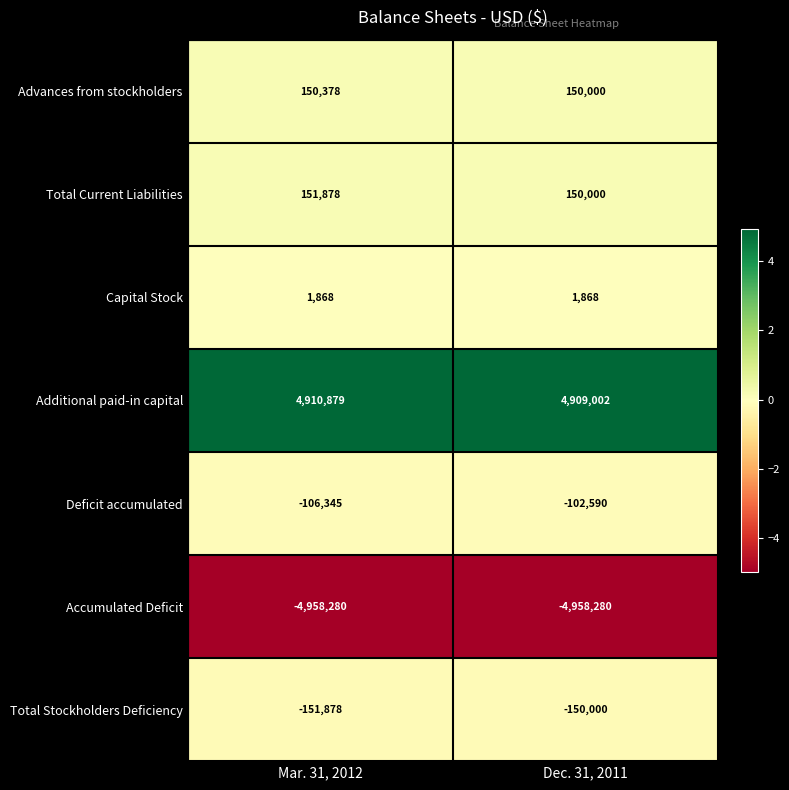

What is the sum of all Total Stockholders Deficiency values?

-301878